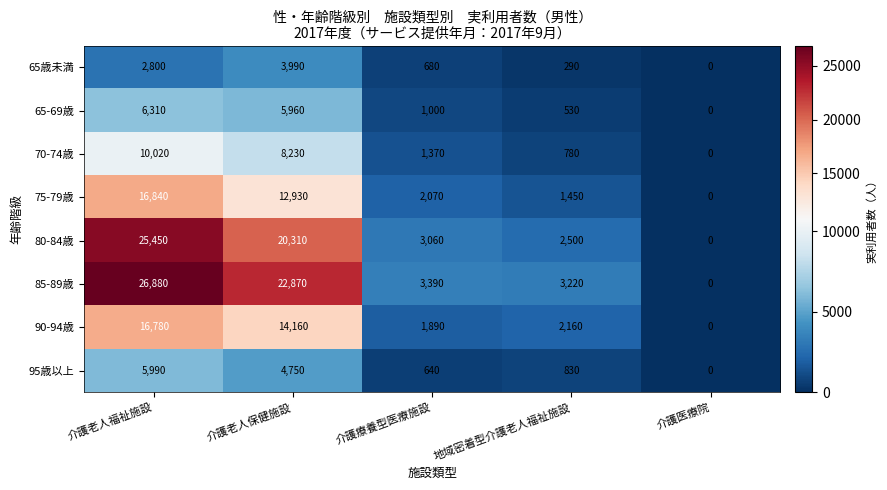

What is the difference between the maximum and minimum values in the 65歳未満 series?

3990